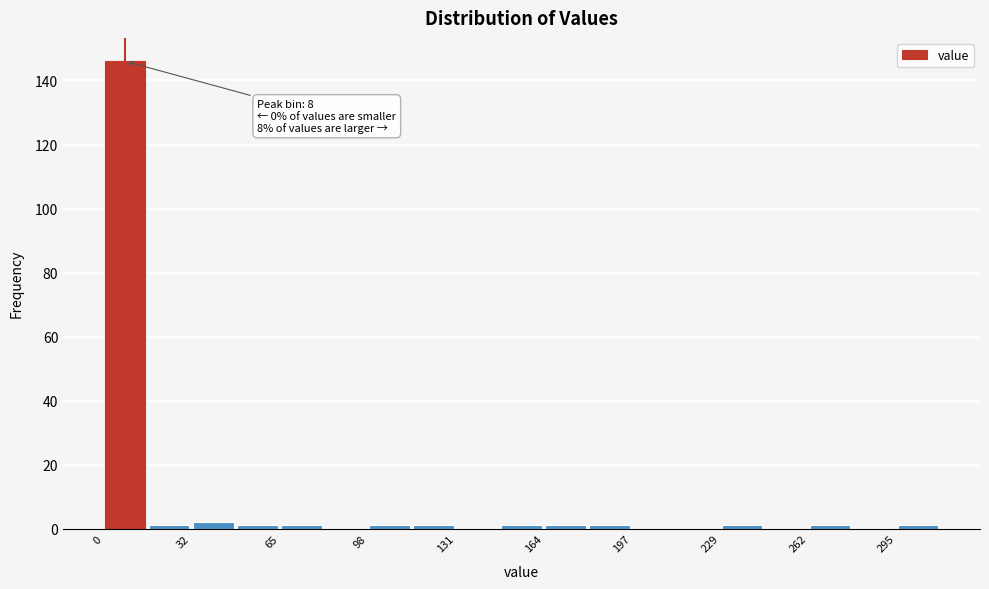

Around what value on the x-axis is the tallest bar? Give the approximate position of its centre, as read against the axis.

10